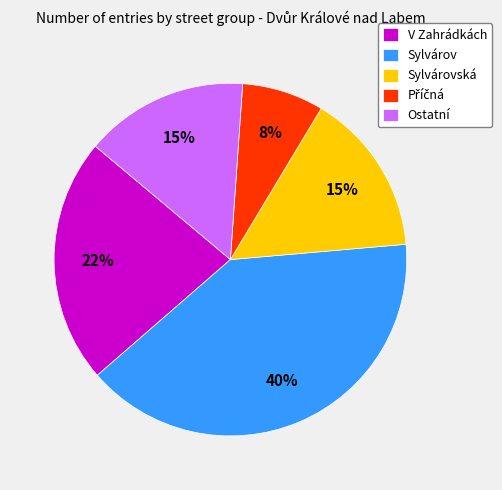

Which has a higher value, V Zahrádkách or Sylvárov?

Sylvárov